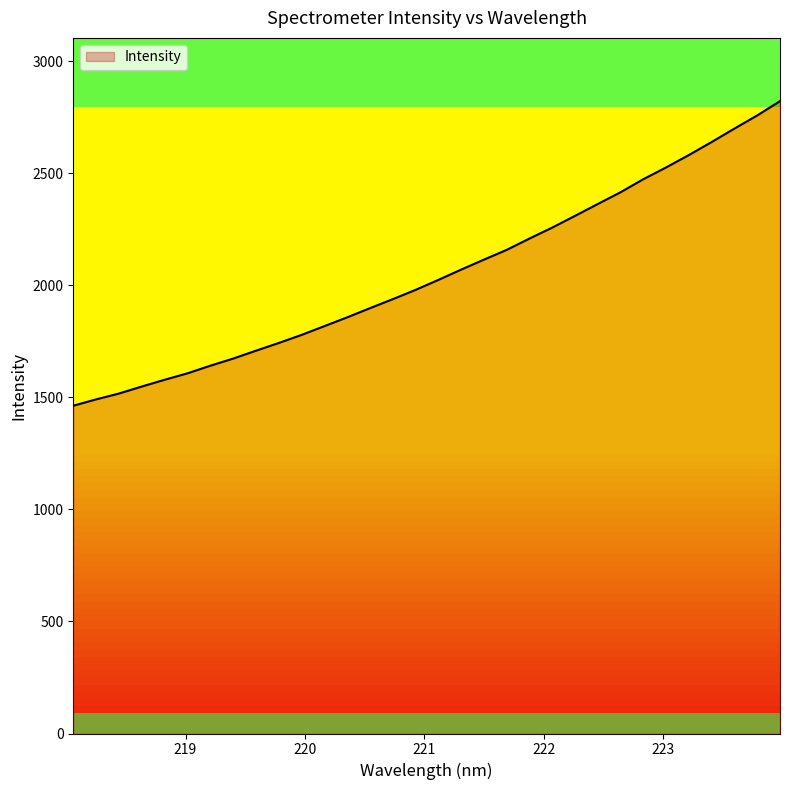

What is the minimum value shown in the chart?

1463.2